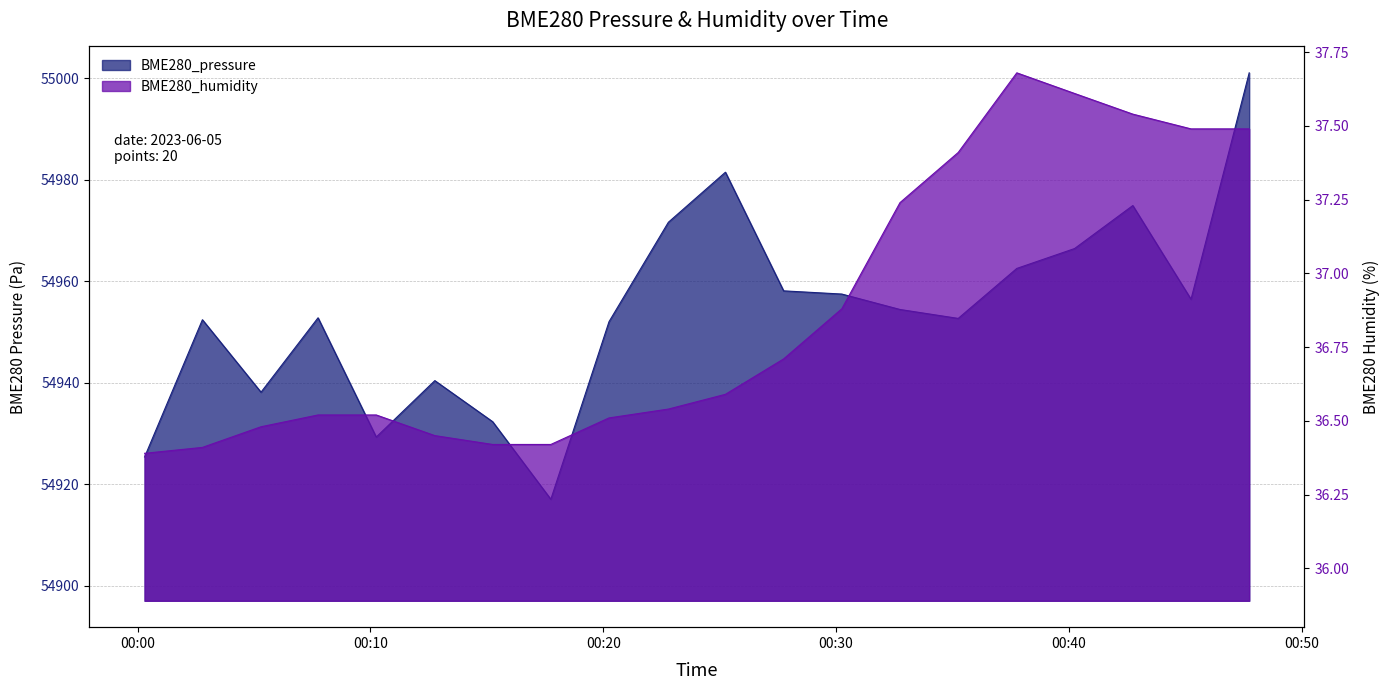

What is the label of the 5th point from the left?

2023/06/05 00:10:15